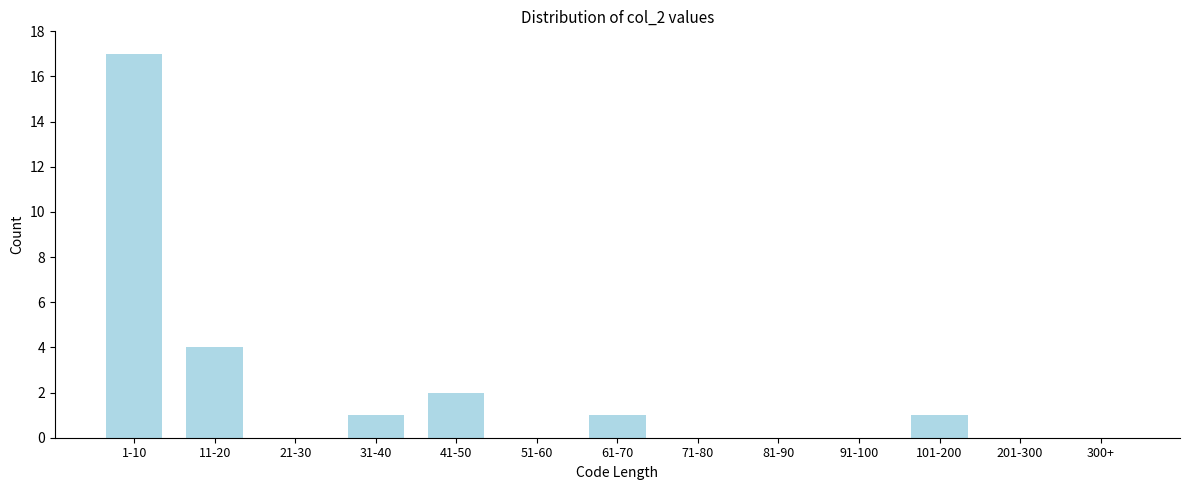

Reading left to right, transcribe all the data shown in this chart.

1-10=17	11-20=4	21-30=0	31-40=1	41-50=2	51-60=0	61-70=1	71-80=0	81-90=0	91-100=0	101-200=1	201-300=0	300+=0